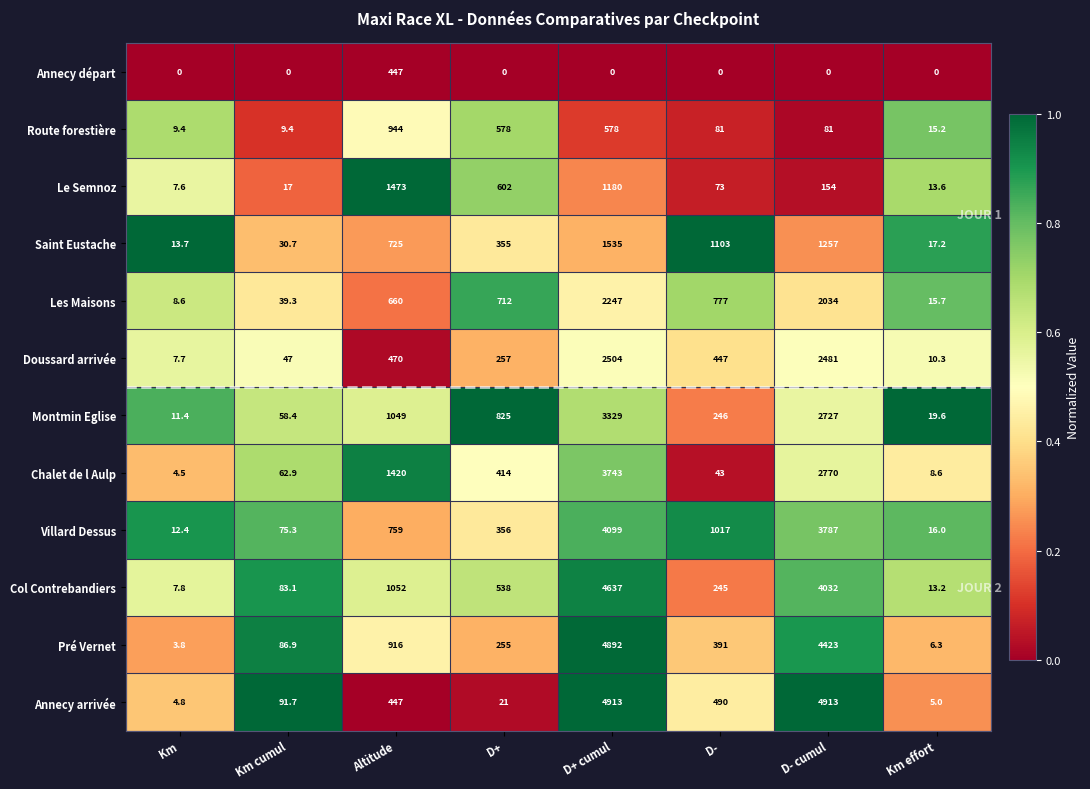

The Le Semnoz series shows 1180.0 at D+ cumul. True or false?

True